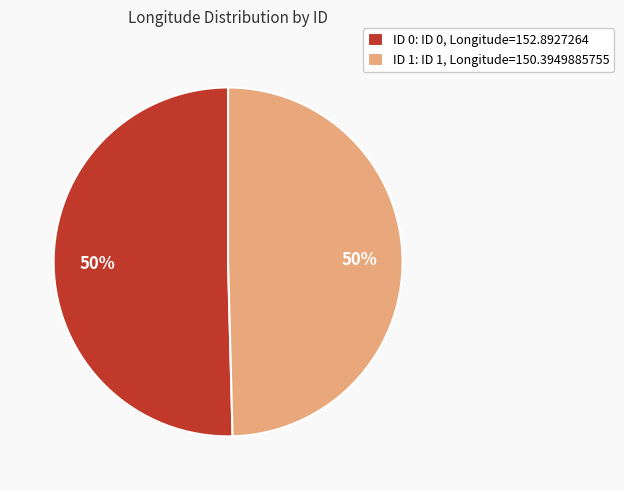

To the nearest percent, what percentage of the pie is ID 0?

50%